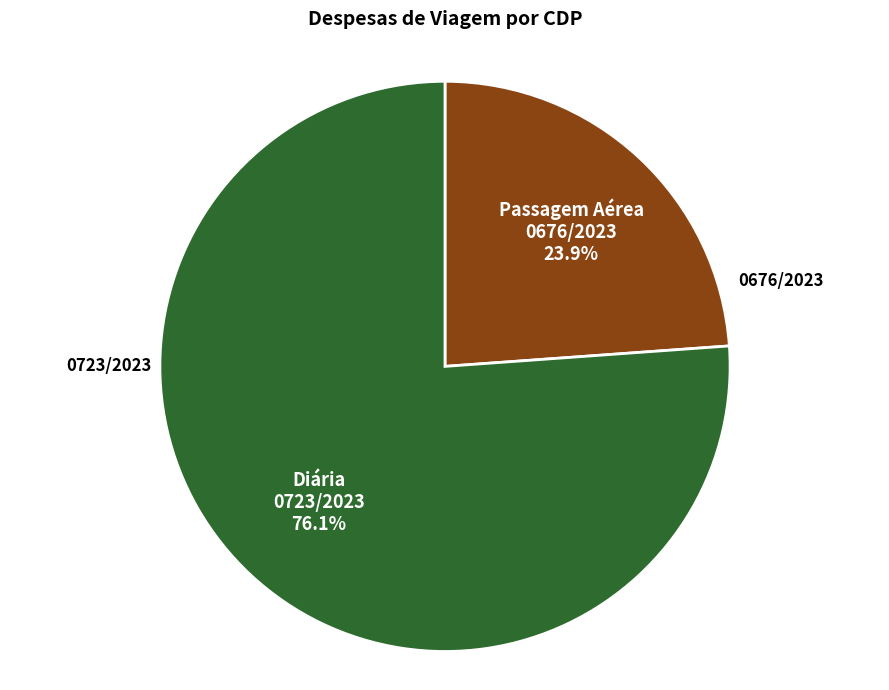

To the nearest percent, what is the combined percentage of 0723/2023 and 0676/2023?

100%